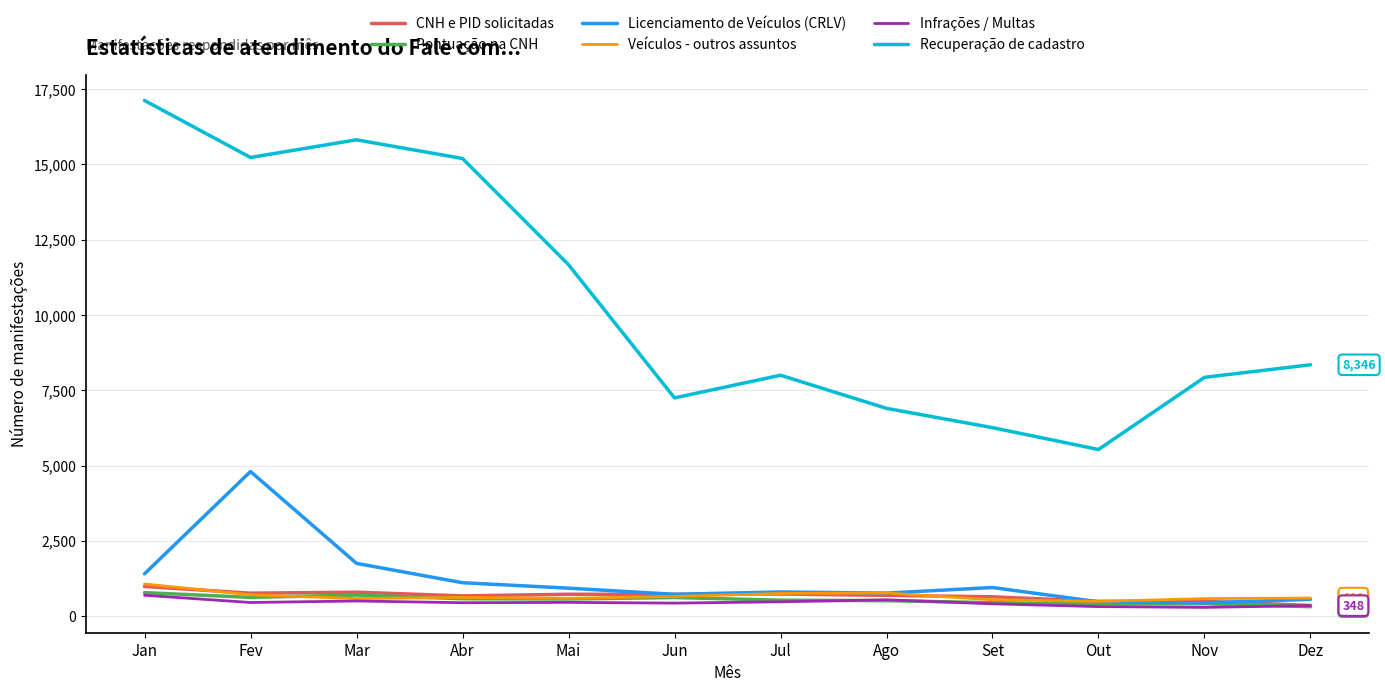

What is the sum of the Licenciamento de Veículos (CRLV) values at Nov and Dez?

999